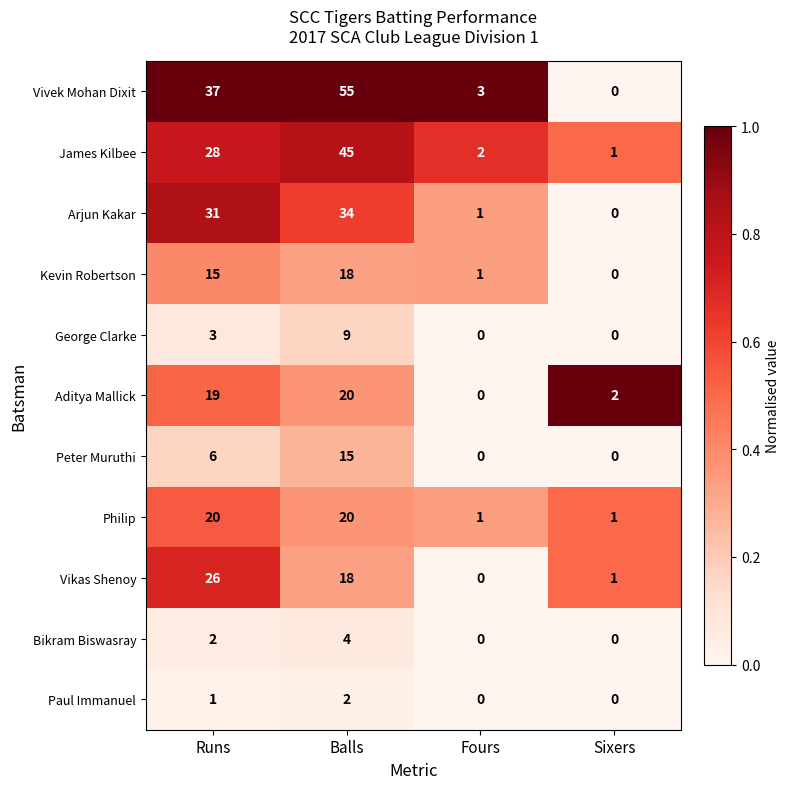

Rank the categories by Vivek Mohan Dixit value from highest to lowest.

Balls, Runs, Fours, Sixers